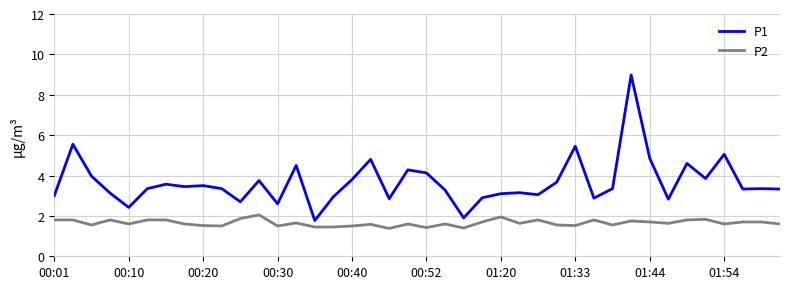

Which series has the largest total across all categories?

P1